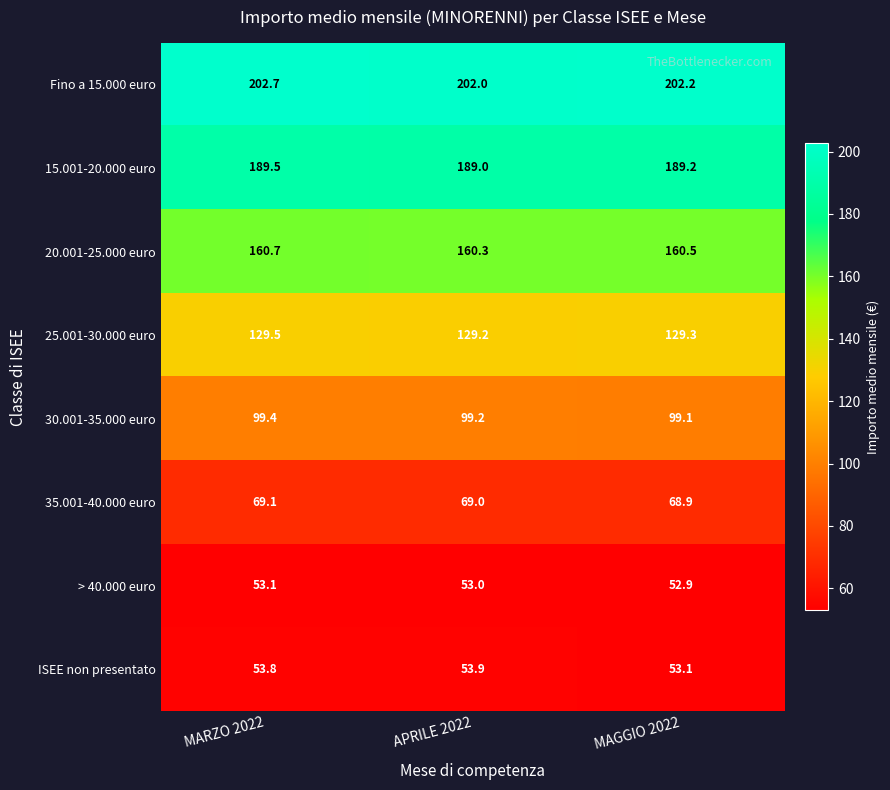

The value of ISEE non presentato at APRILE 2022 is 14.3. True or false?

False